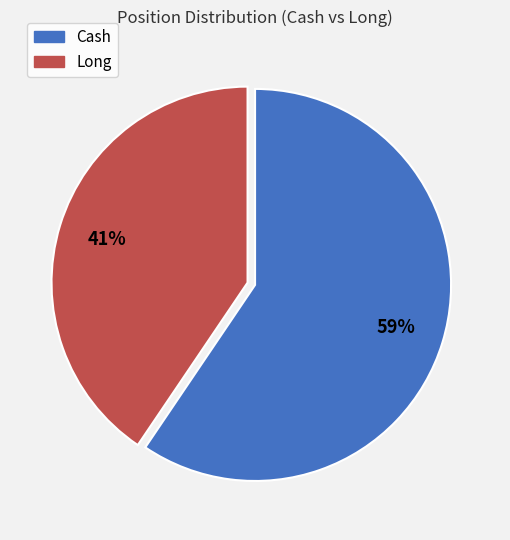

To the nearest percent, what is the average slice percentage?

50%